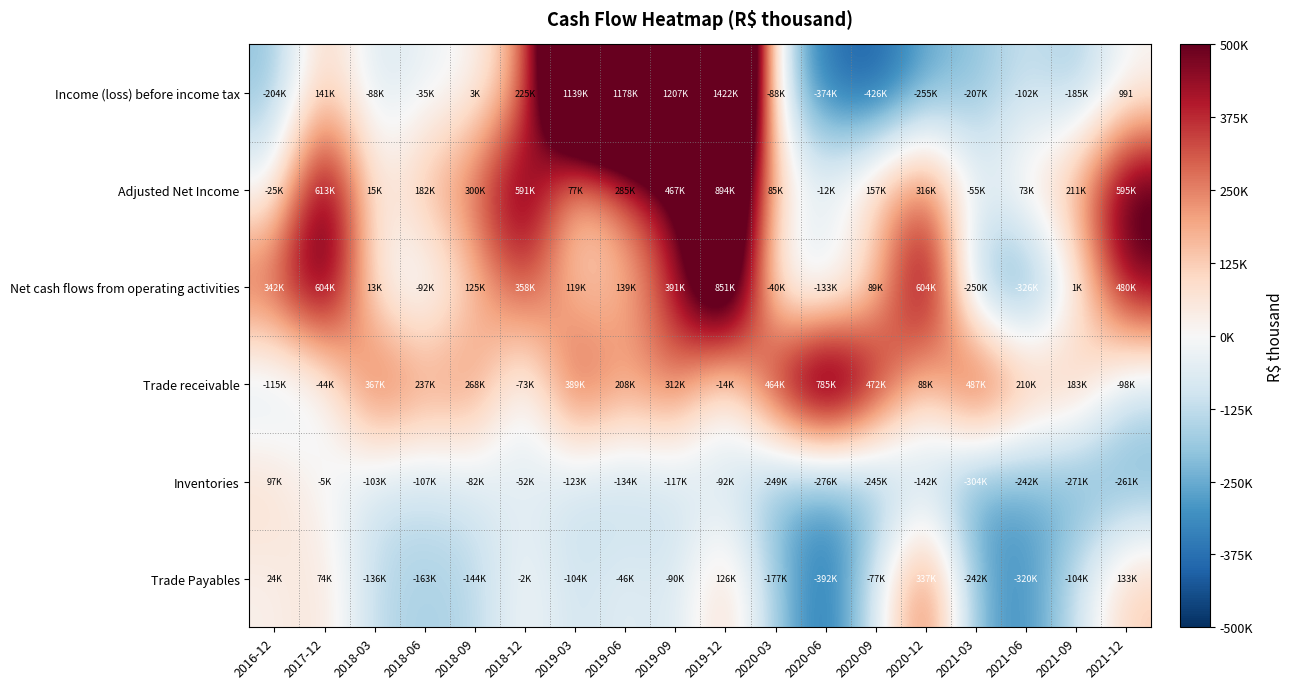

How many values in the Income (loss) before income tax series exceed -35946?

8